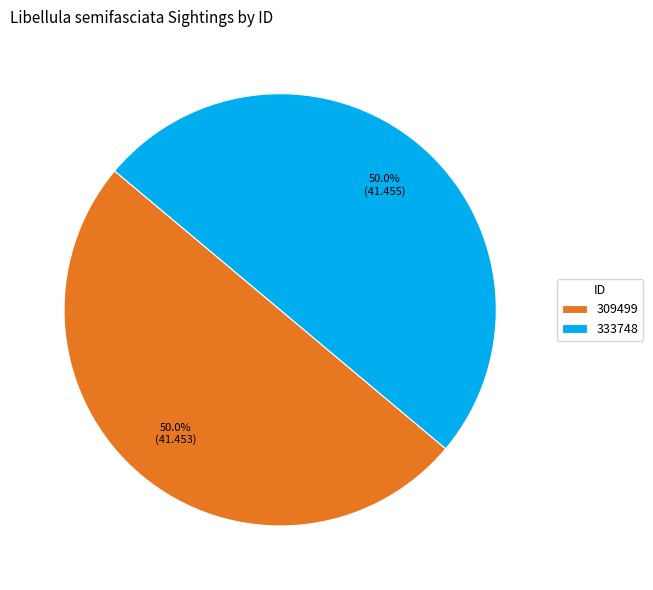

Approximately how many times larger is the value at 333748 compared to 309499?

1.0